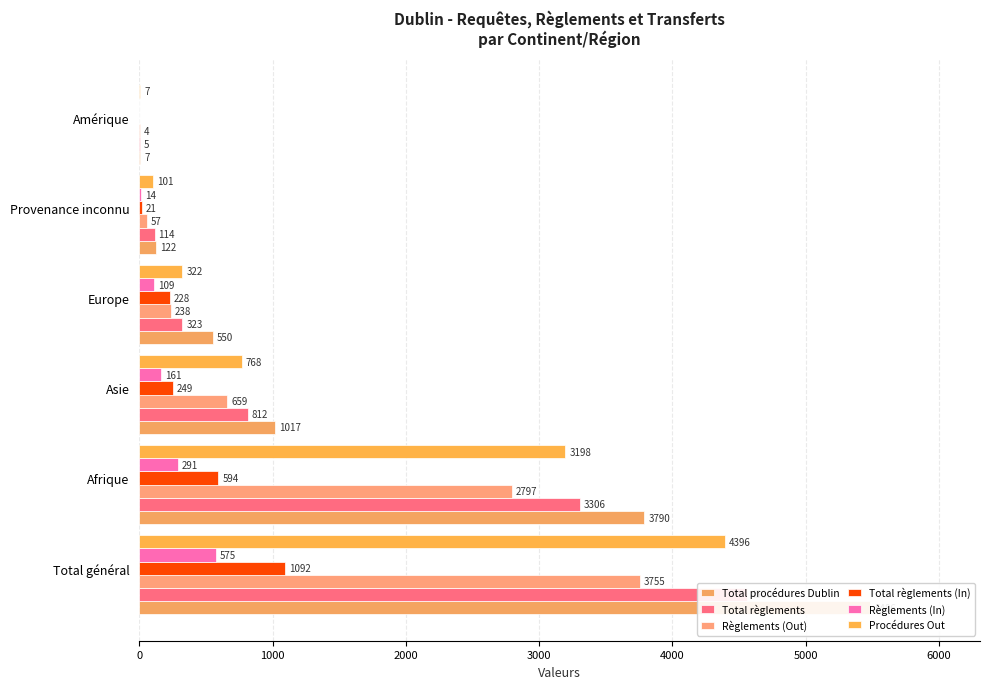

Is the value of Total règlements at Asie greater than the value of Procédures Out at Total général?

No